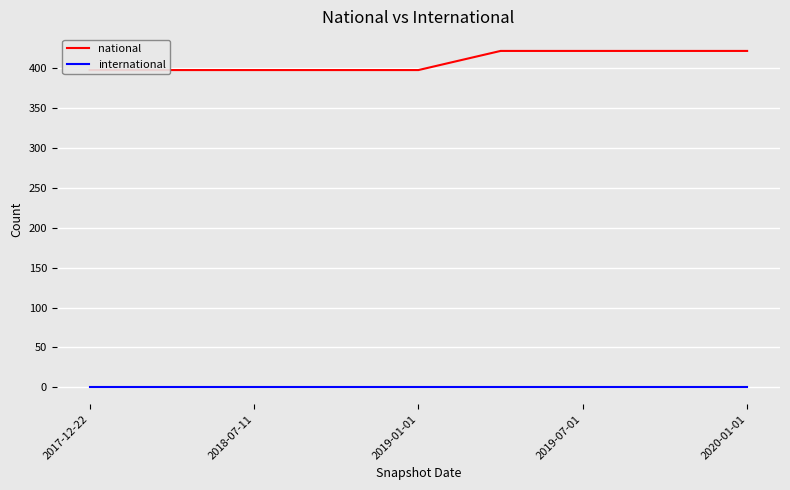

Between 2019-01-01 and 2019-07-01, which series saw the biggest shift?

national